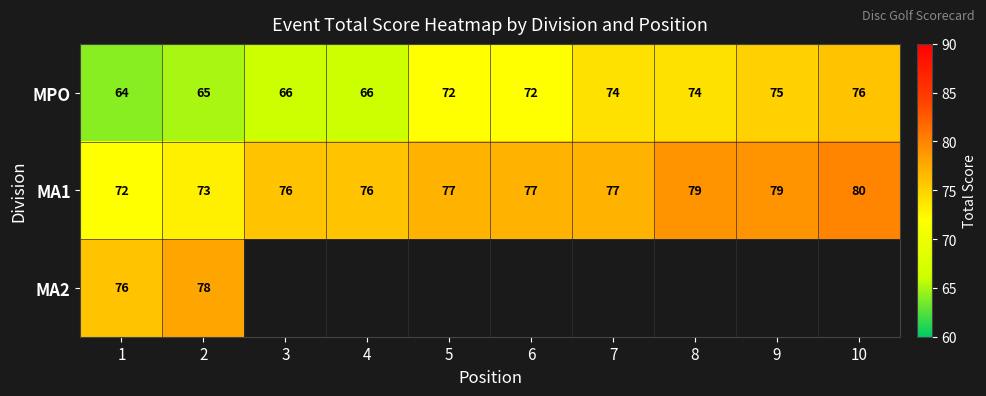

Count the number of categories in the chart.

10